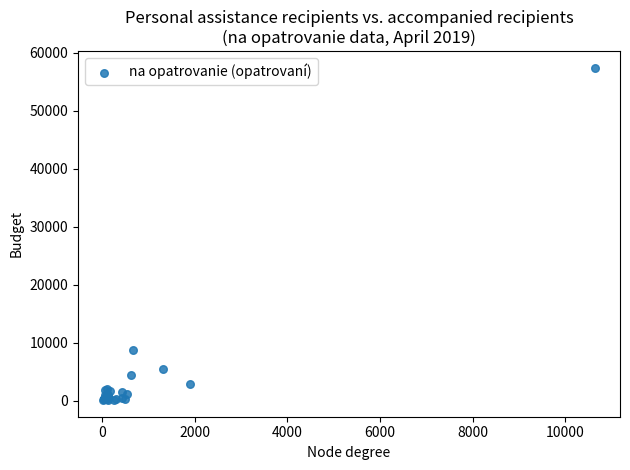

What Y value in the scatter plot is closest to 28782?

8777